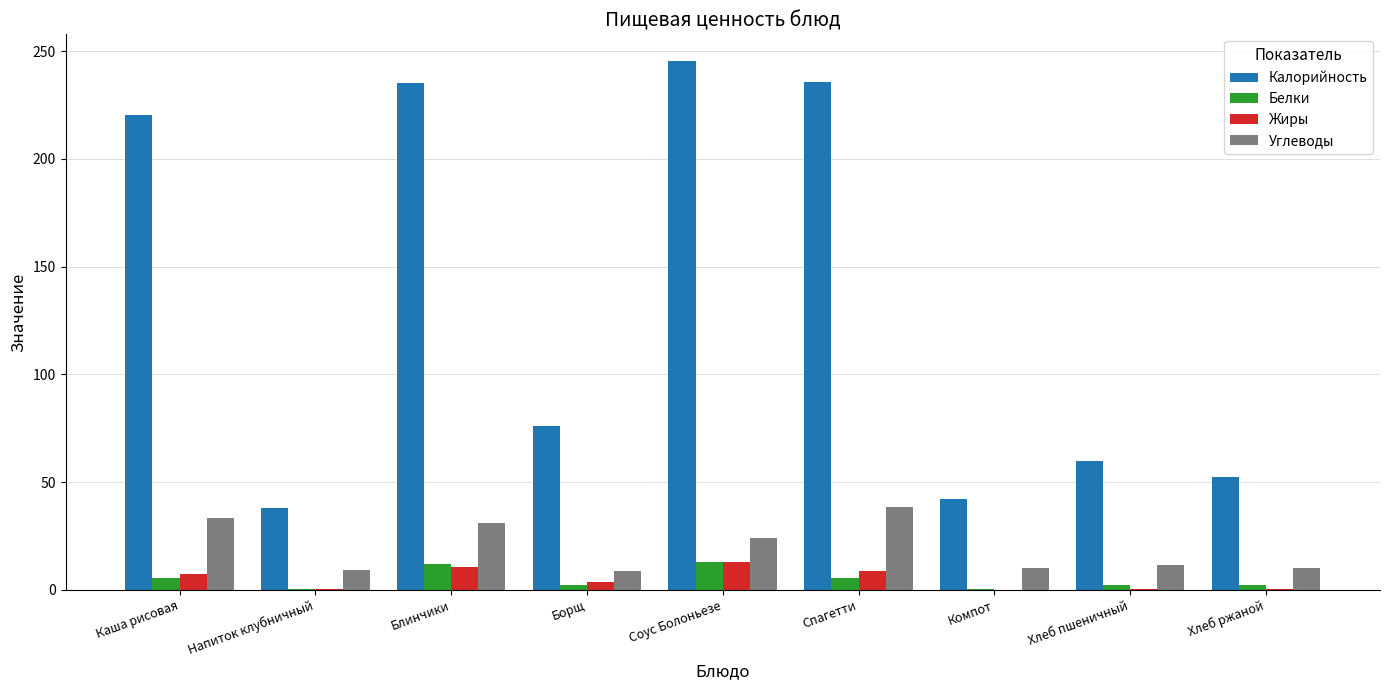

What are all the series names shown in the legend?

Калорийность, Белки, Жиры, Углеводы